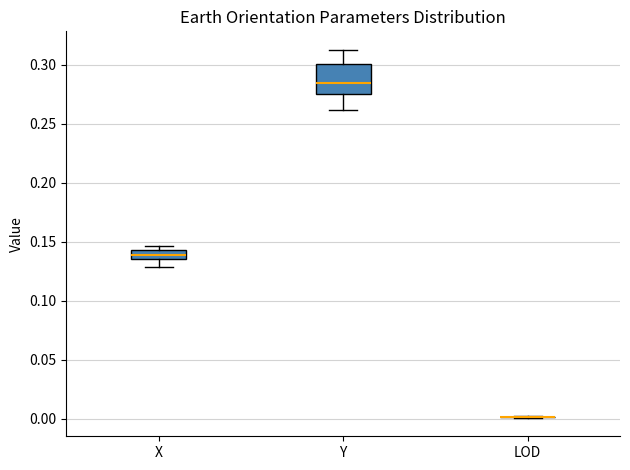

Where does the lower whisker of the box for X end on the y-axis? The values are not printed on the chart, so give them approximately, as read against the axis.

0.130